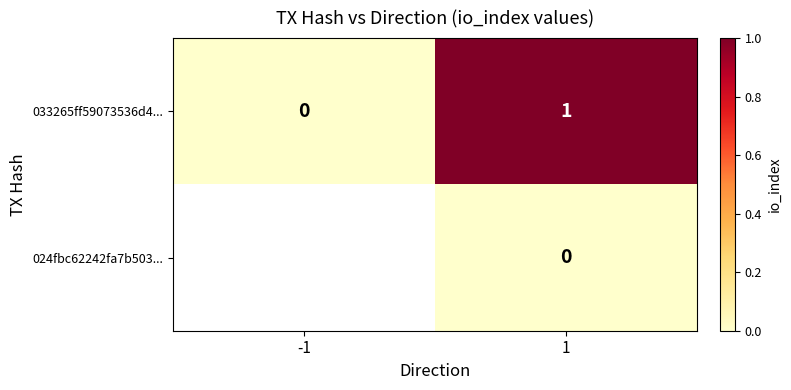

Rank the series at 1 from lowest to highest value.

024fbc62242fa7b503..., 033265ff59073536d4...